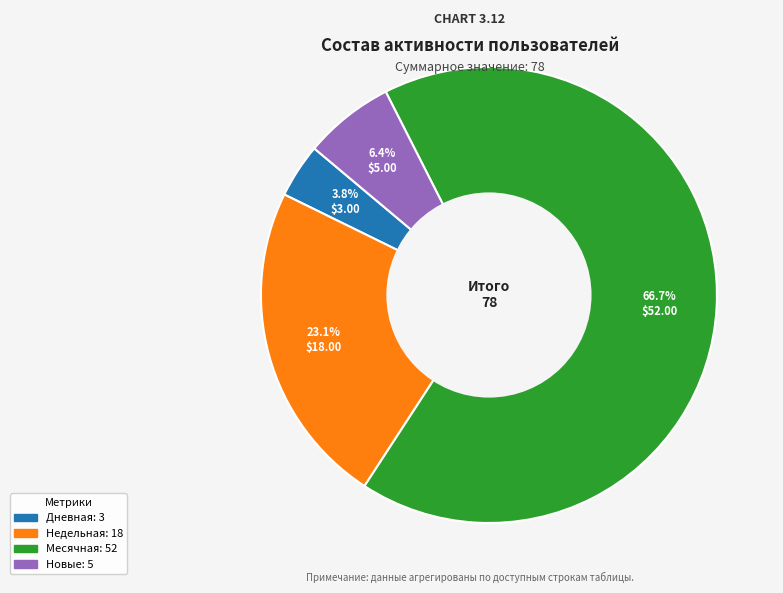

Is there a majority slice in this chart?

Yes